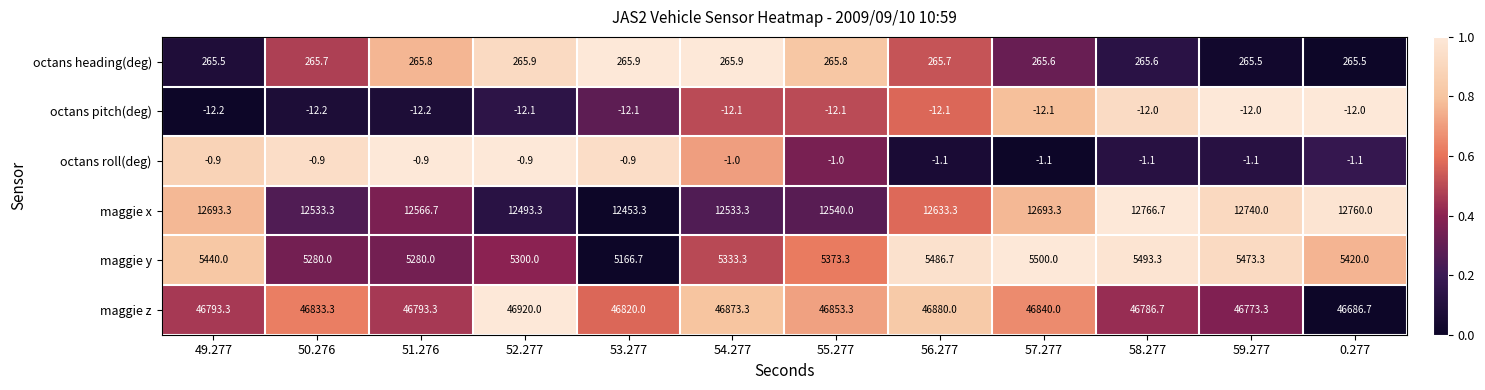

How many distinct data groups are displayed?

6